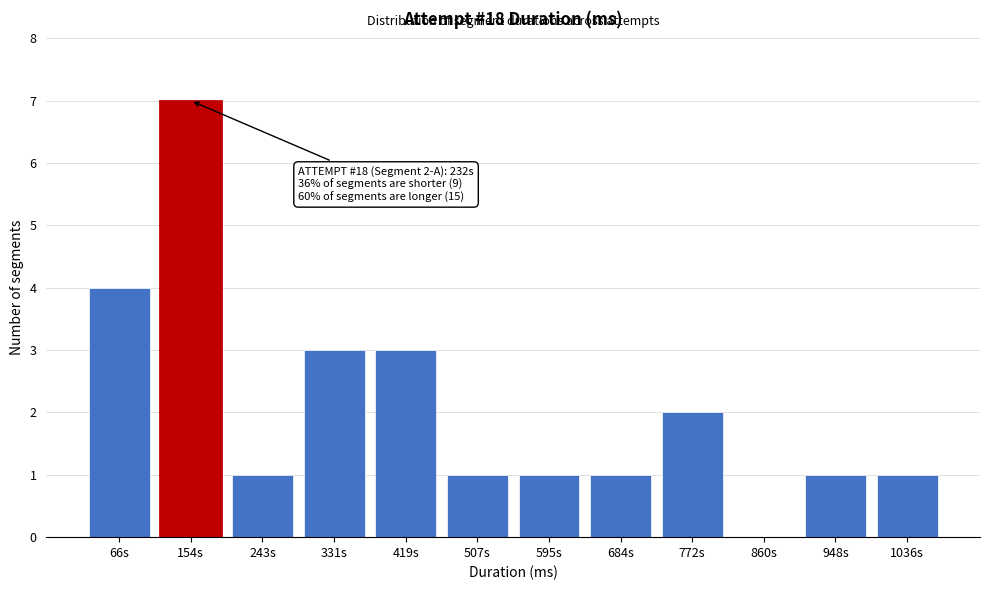

Reading left to right, transcribe all the data shown in this chart.

66s=4	154s=7	243s=1	331s=3	419s=3	507s=1	595s=1	684s=1	772s=2	860s=0	948s=1	1036s=1